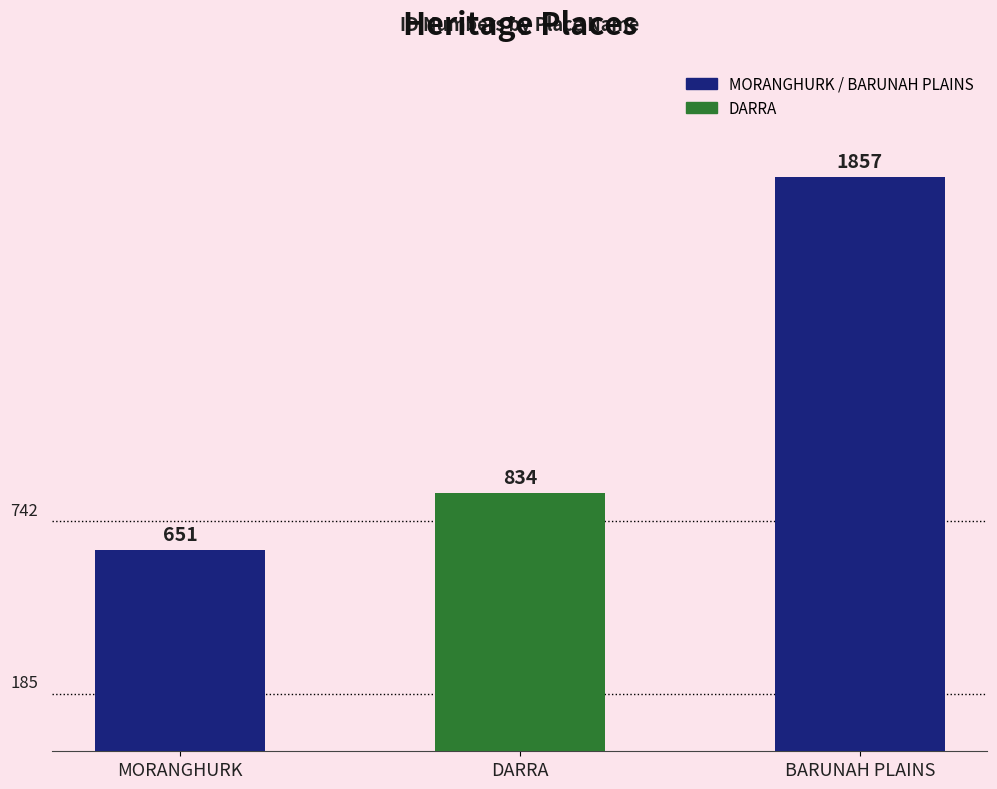

What is the label of the 3rd bar from the right?

MORANGHURK